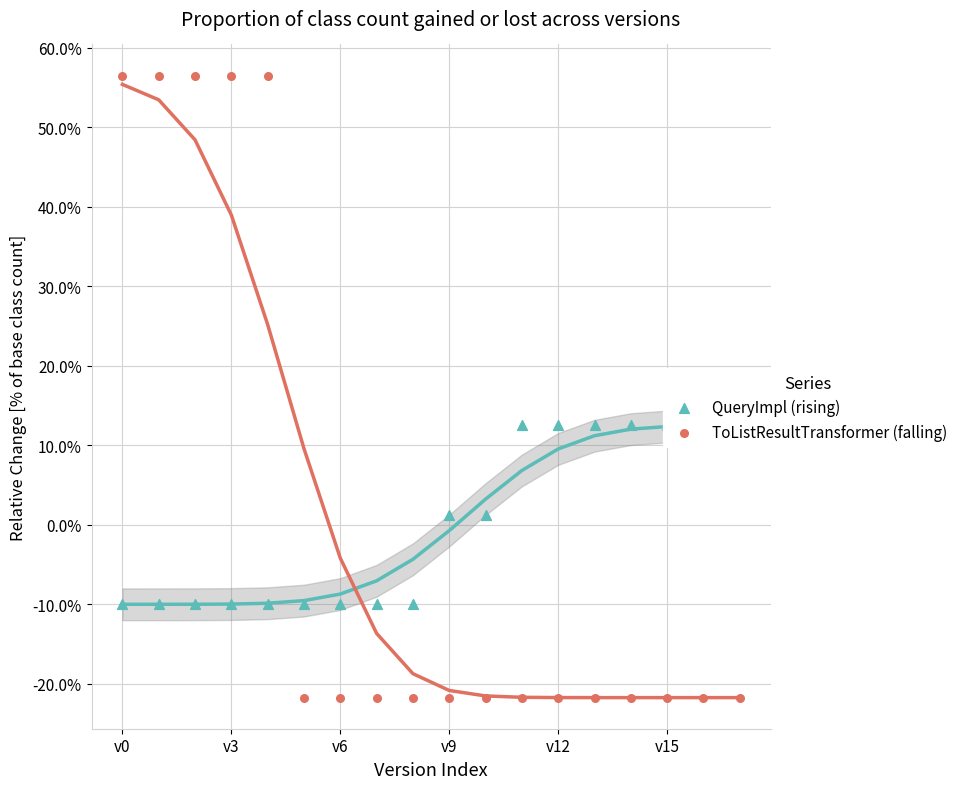

At which category is the sum across all series the highest?

v0